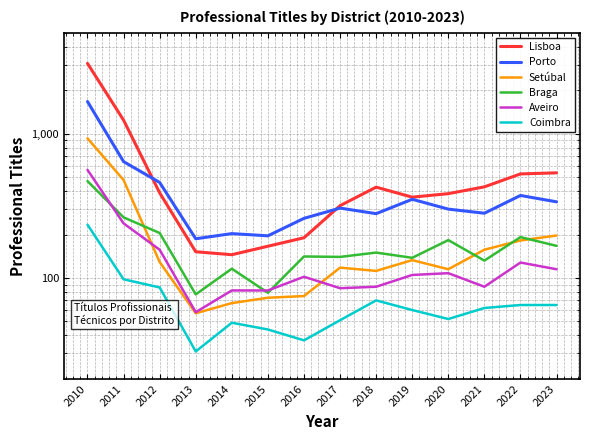

Where does the Coimbra series first go above 62?

2010